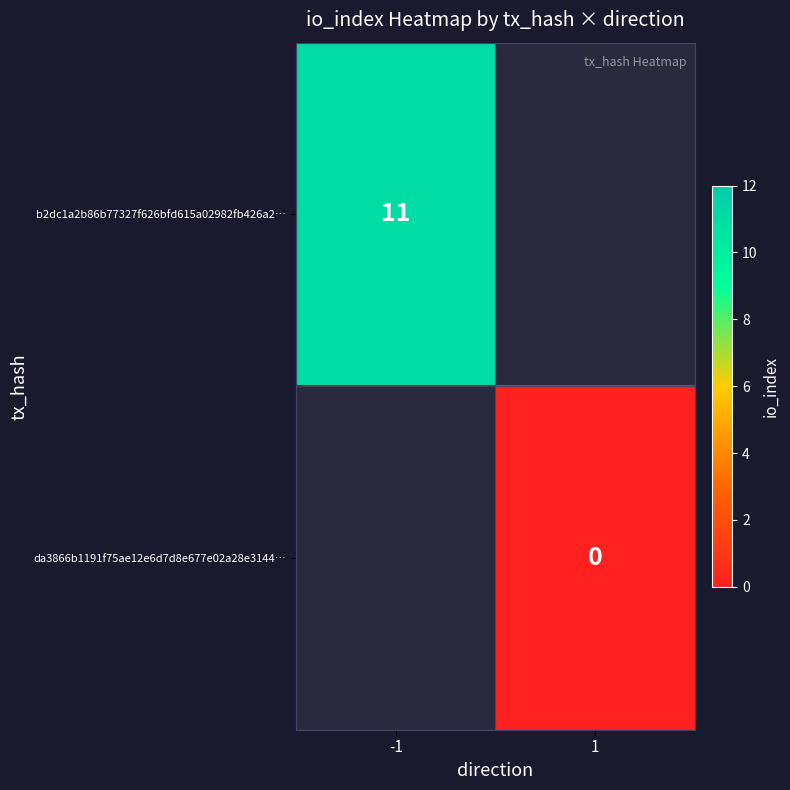

Which series has the widest spread of values?

b2dc1a2b86b77327f626bfd615a02982fb426a2…